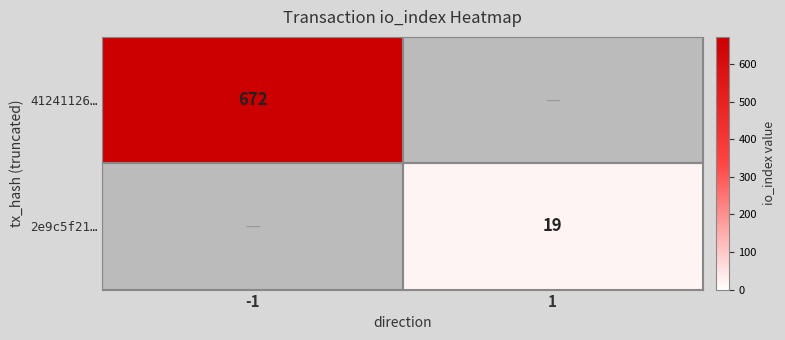

Is the value of 41241126… at -1 greater than the value of 2e9c5f21… at 1?

Yes